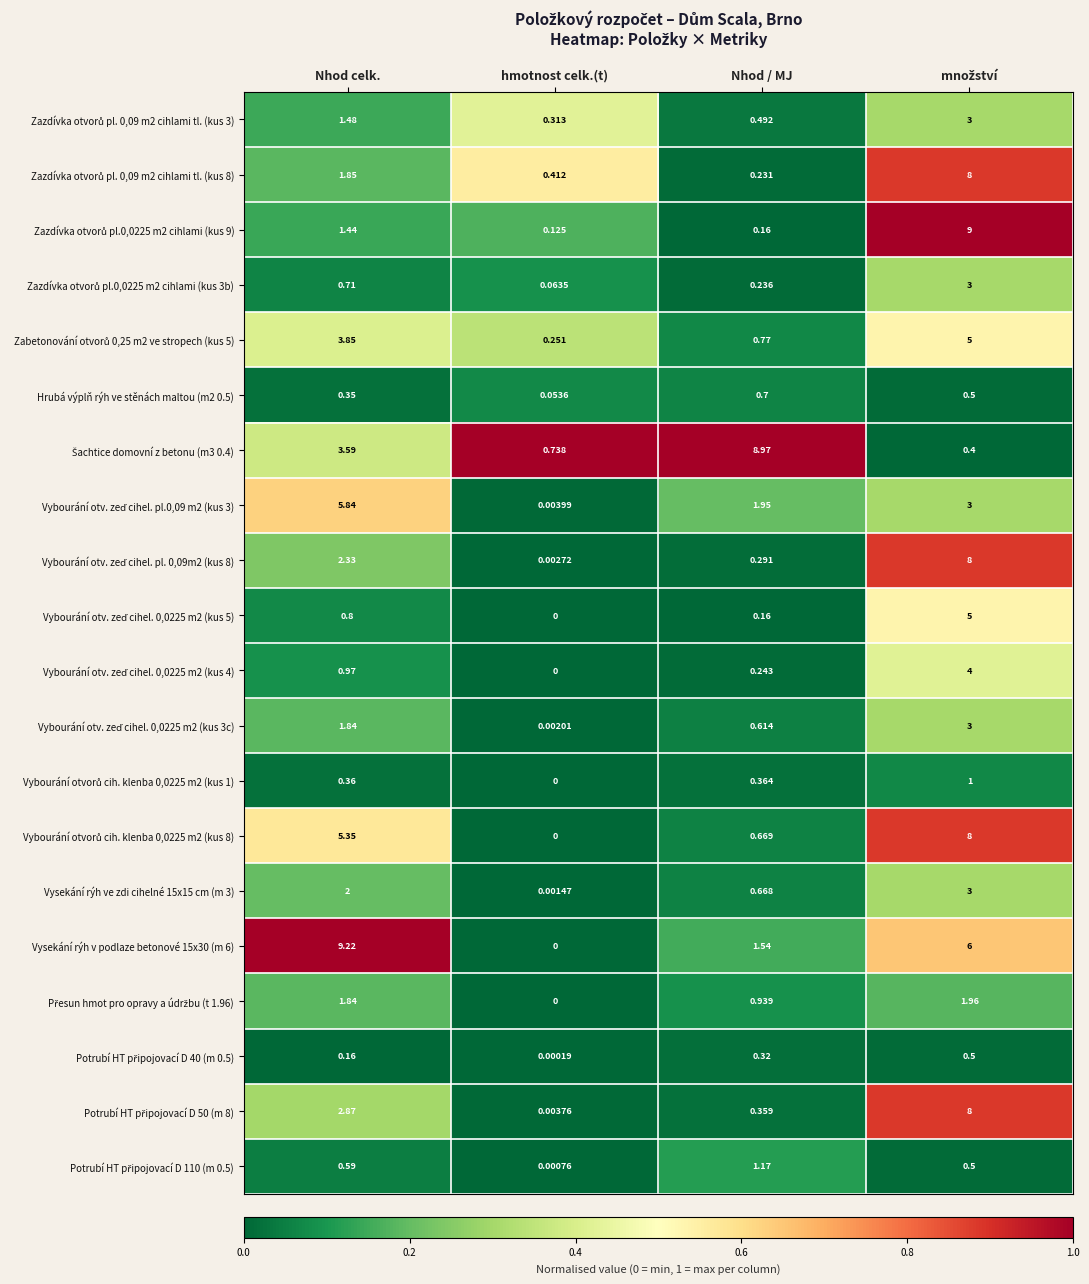

At which category does the chart reach its minimum across all series?

hmotnost celk.(t)